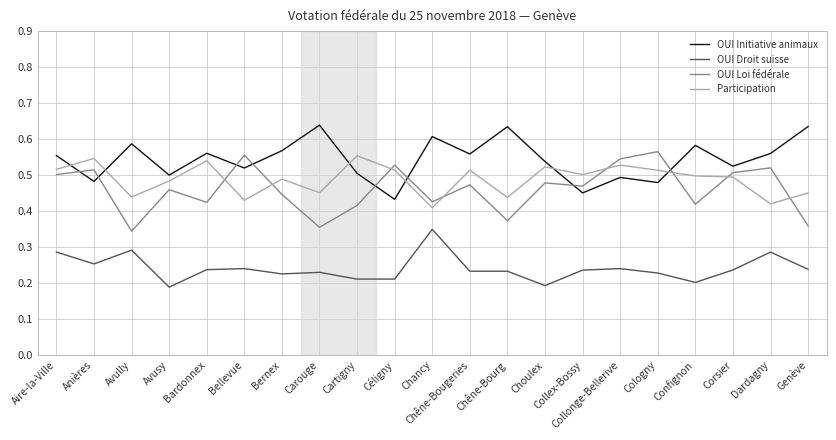

True or false: Participation and OUI Droit suisse cross at least once.

False